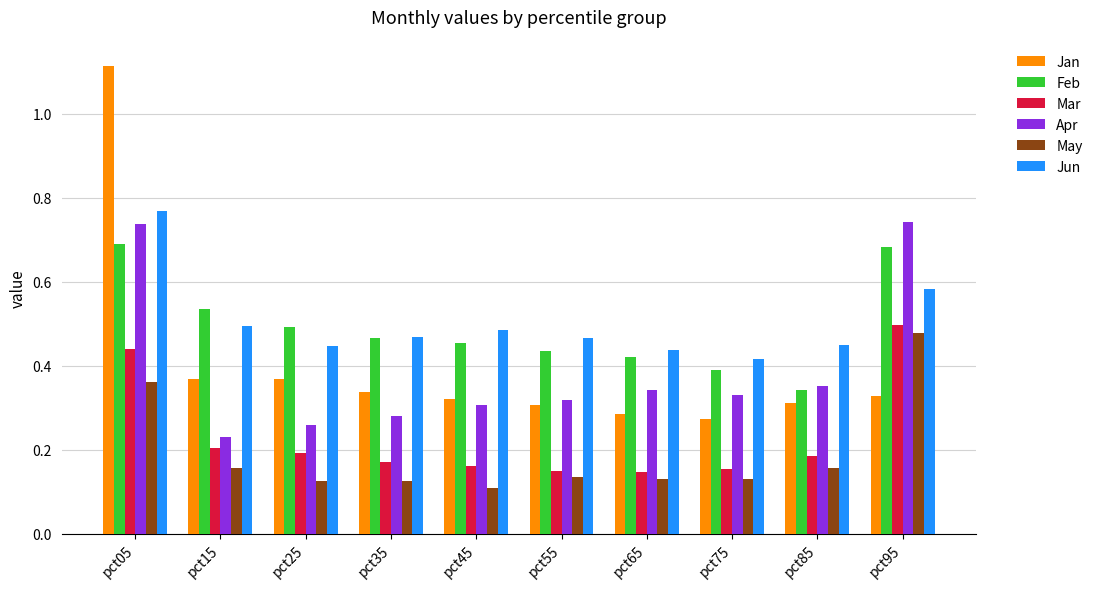

Which series changed the most between pct65 and pct75?

Feb